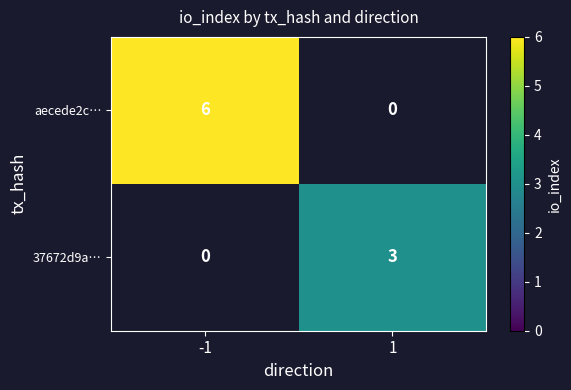

Is it true that 37672d9a… equals 3 at 1?

True